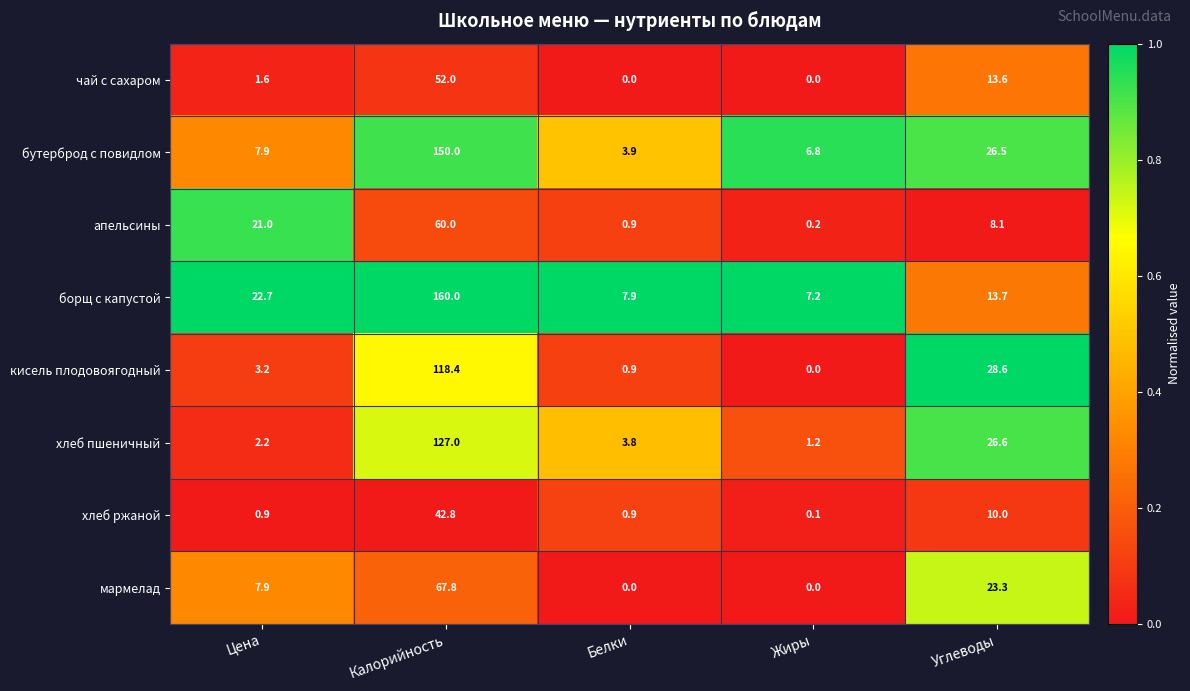

What is the greatest value displayed?

160.0